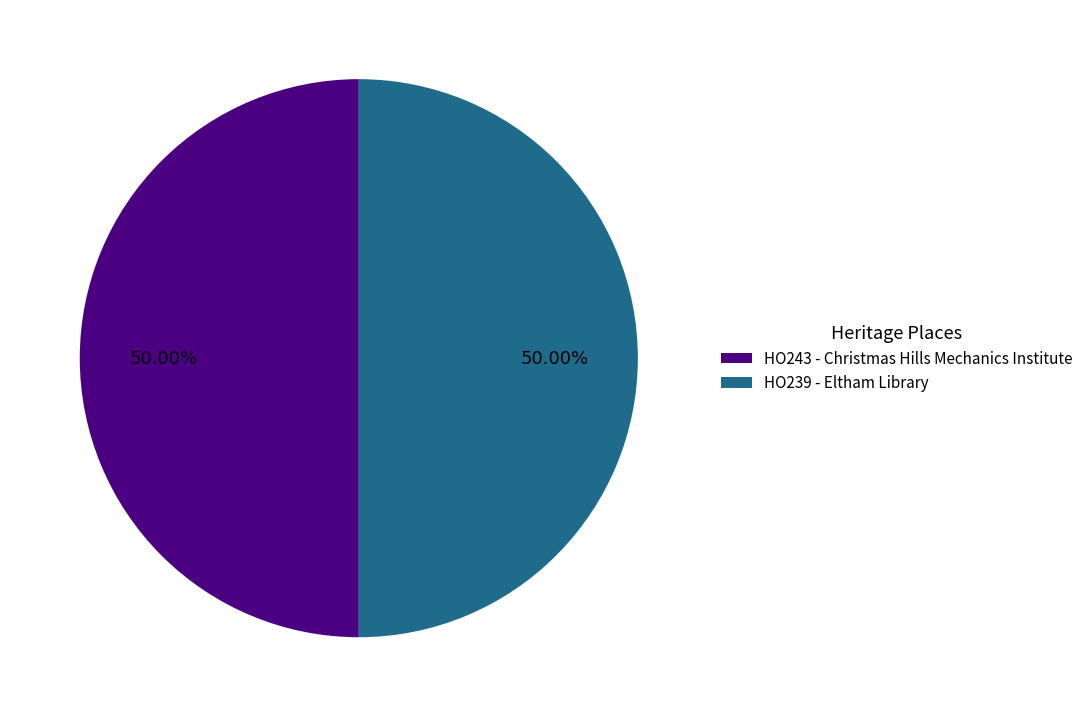

Count the number of slices in the pie.

2